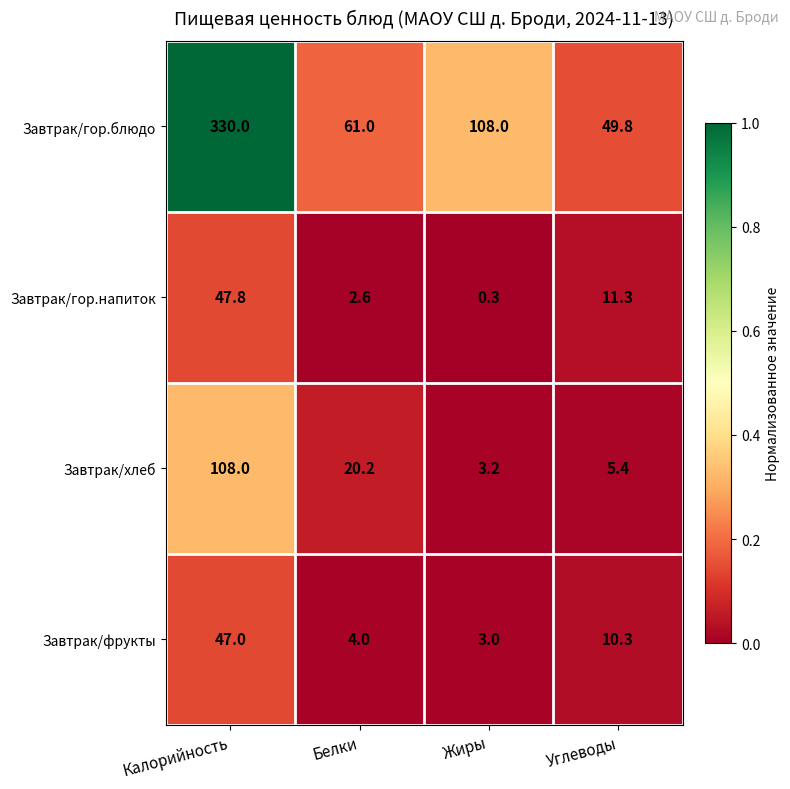

What value does the Завтрак/хлеб series have at Углеводы?

5.4